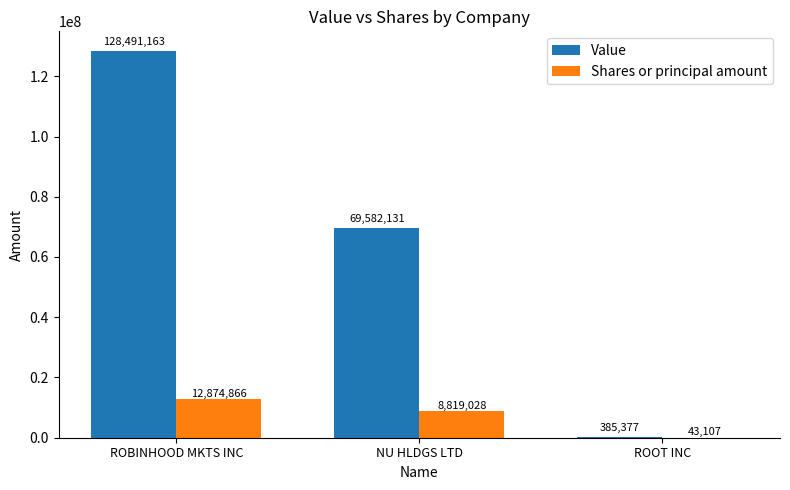

True or false: Shares or principal amount has a value of 14219144 at NU HLDGS LTD.

False